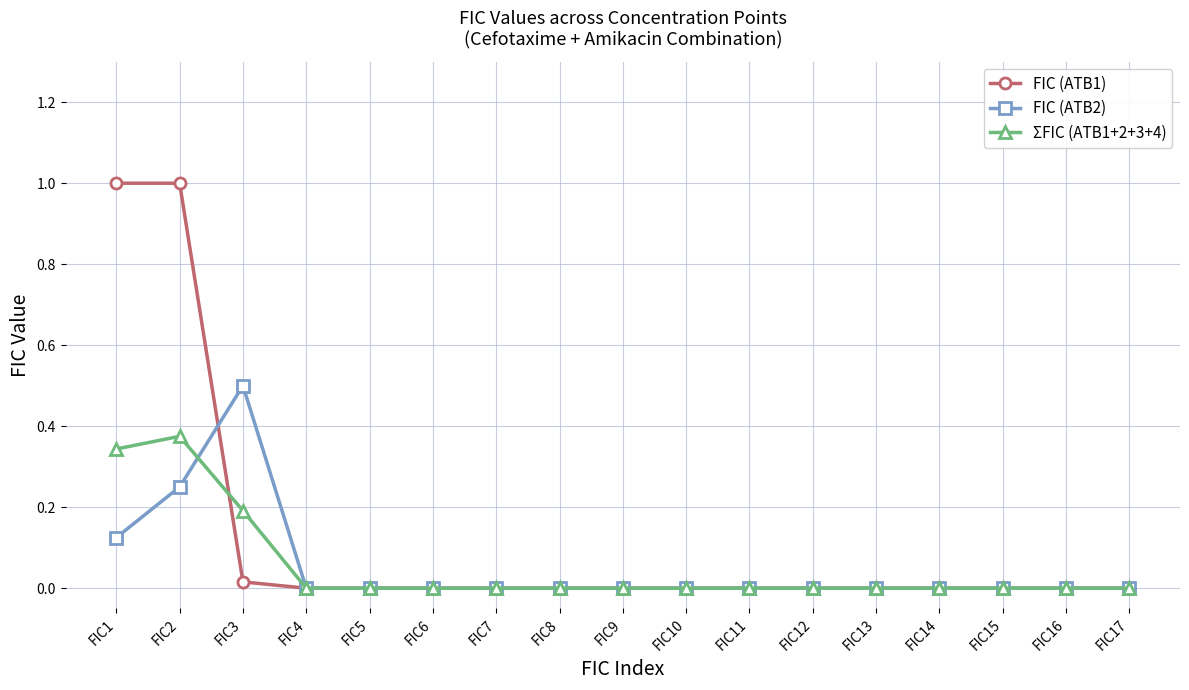

Rank the series at FIC2 from highest to lowest value.

FIC (ATB1), ΣFIC (ATB1+2+3+4), FIC (ATB2)